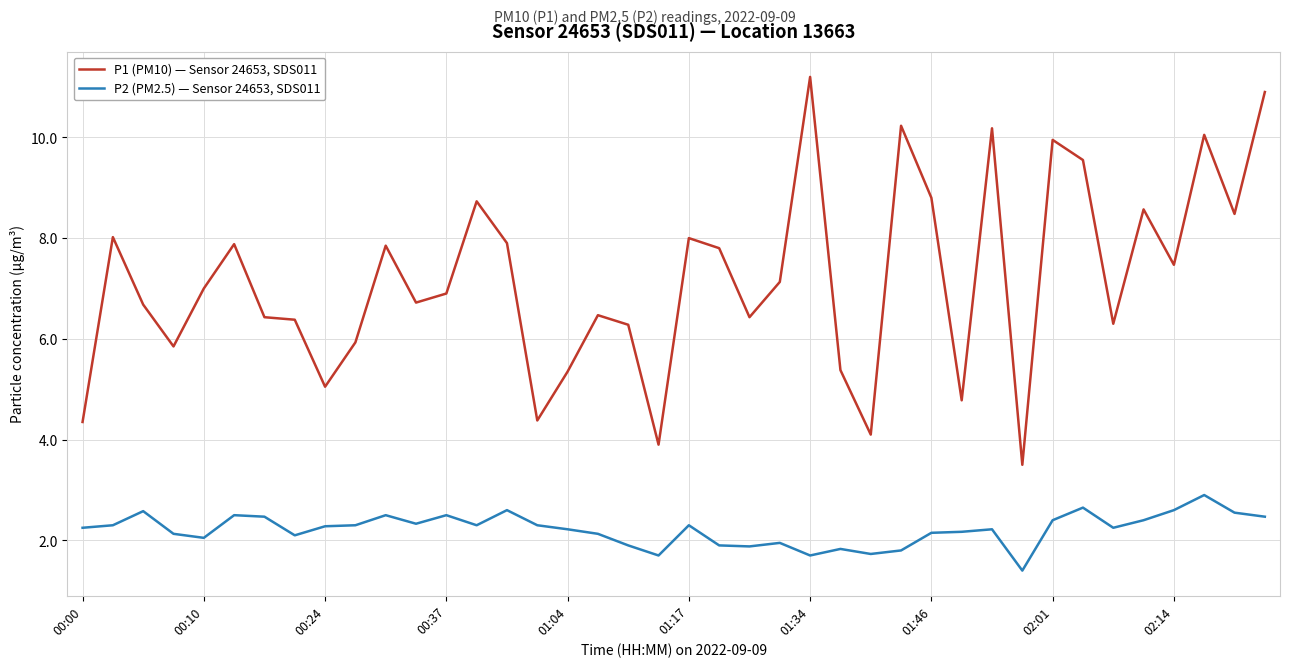

In P2 (PM2.5) — Sensor 24653, SDS011, how many points are lower than both neighbors (excluding endpoints)?

10